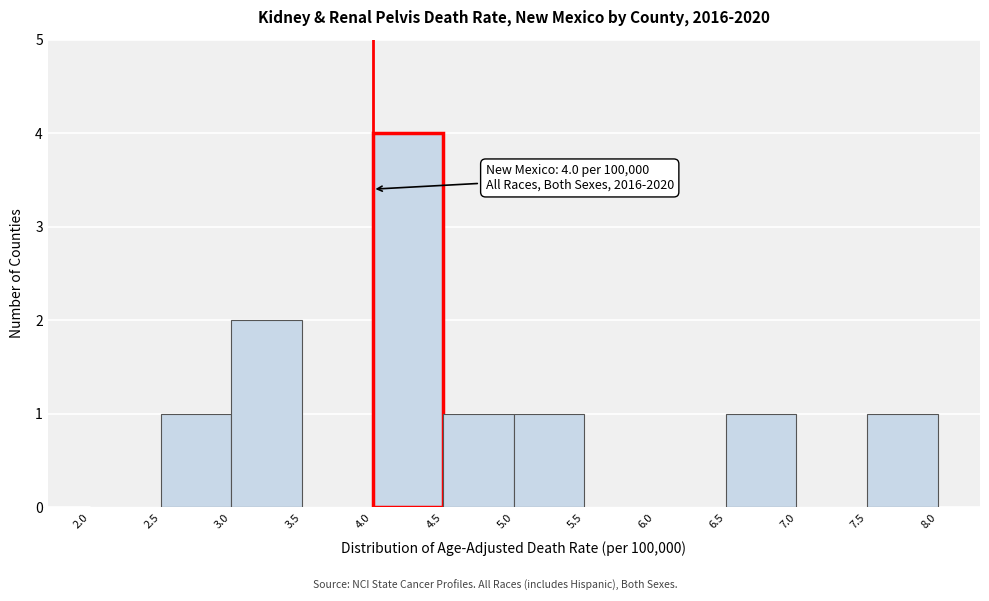

Which range on the x-axis has the tallest bar?

4.0 to 4.5